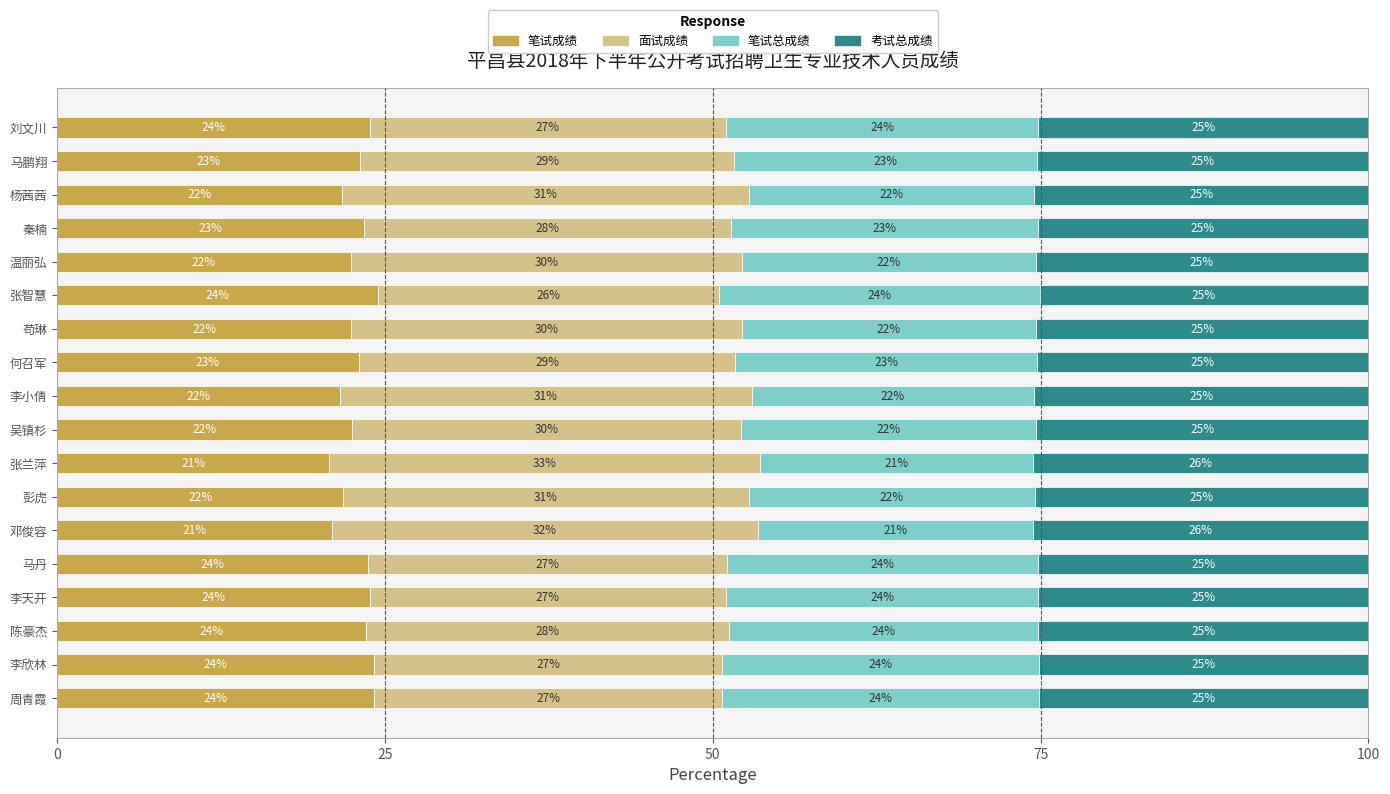

What is the minimum value for 笔试成绩?

20.8